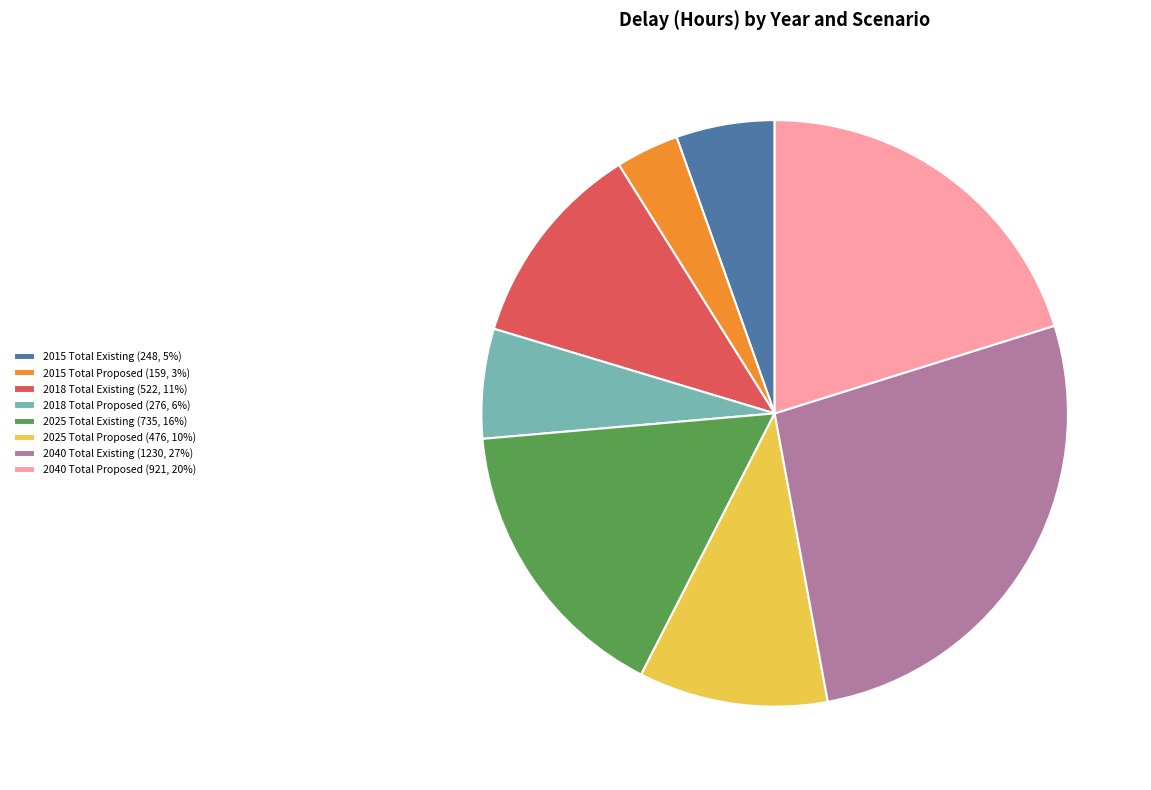

Is 2018 Total Existing the majority of the pie?

No